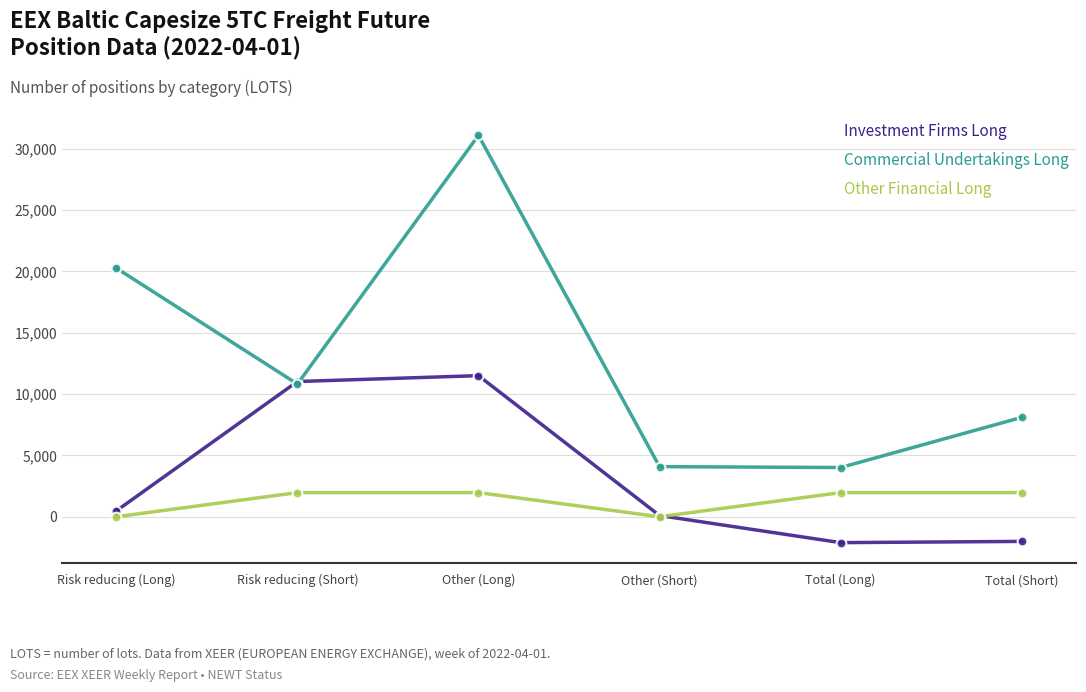

What is the value of the Investment Firms Long point at the 2nd from the left?

11020.1